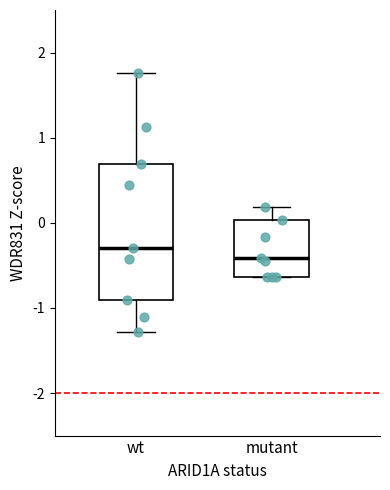

Which box's median line is the lowest?

mutant